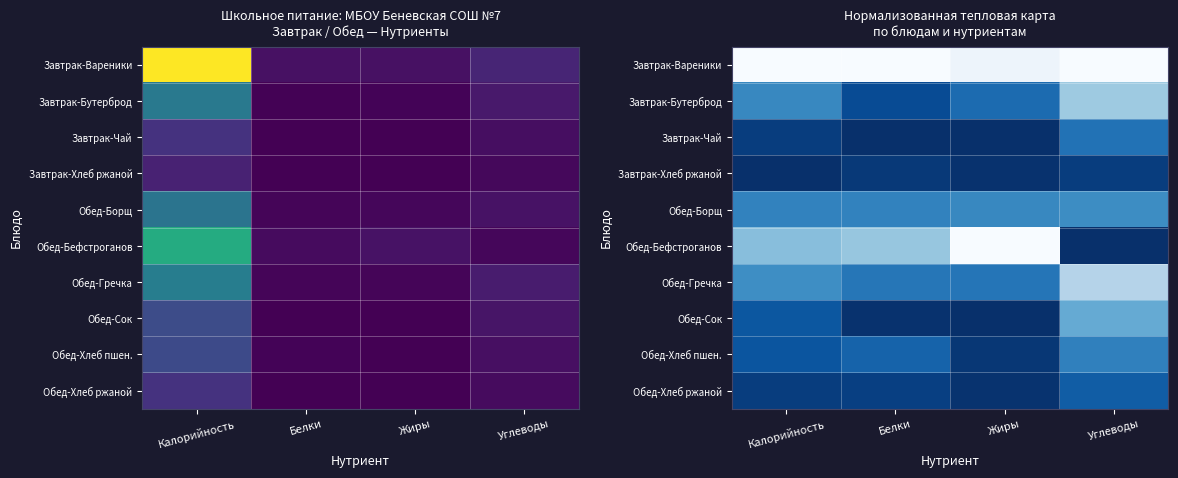

Count the number of categories in the chart.

4